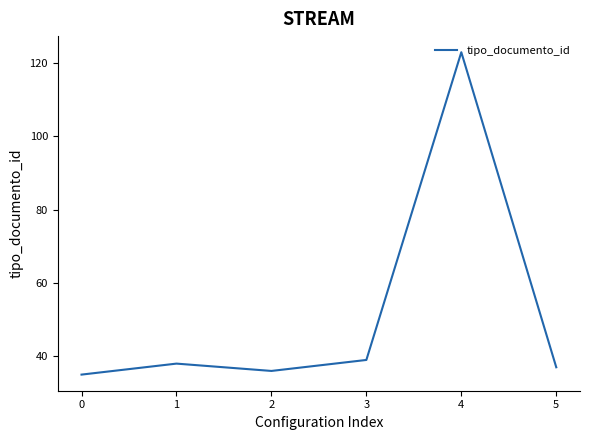

Rank the categories by value from lowest to highest.

0, 2, 5, 1, 3, 4